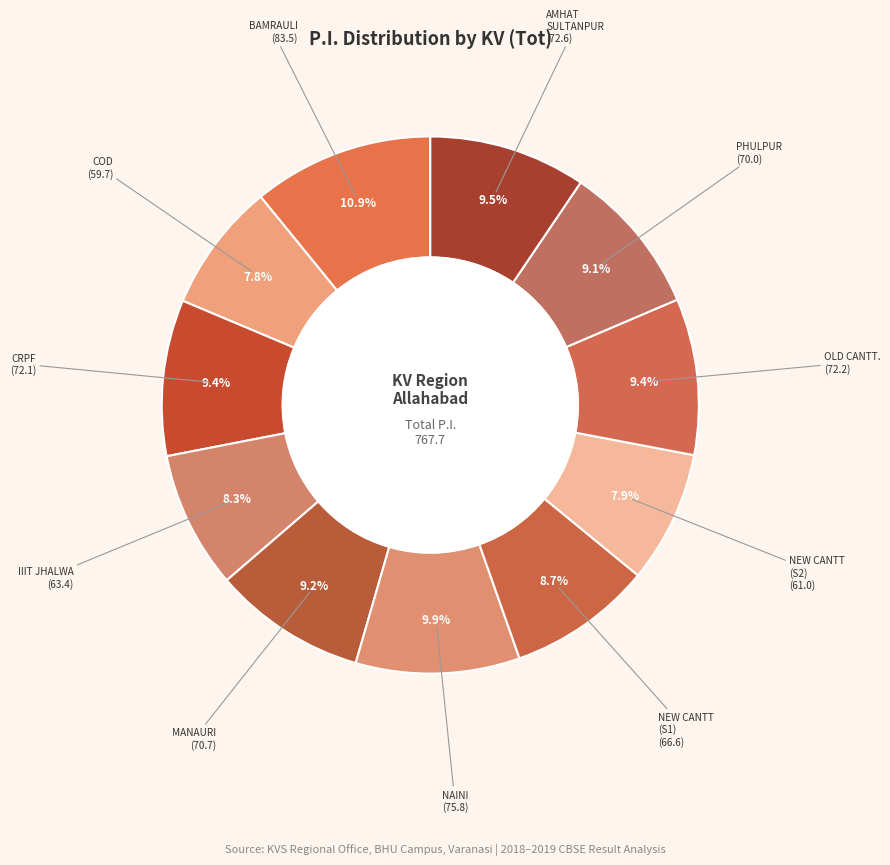

To the nearest percent, what is the difference between the largest and smallest slice percentages?

3%